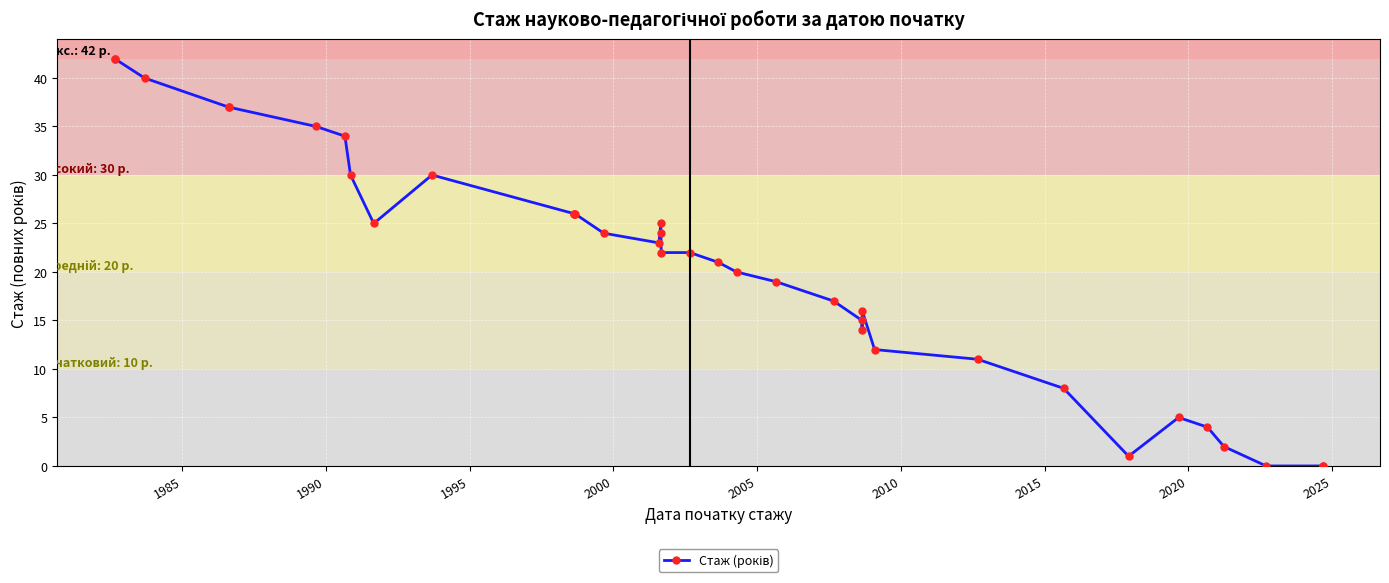

How many interior local valleys (lower than both neighbors) does the data have?

4